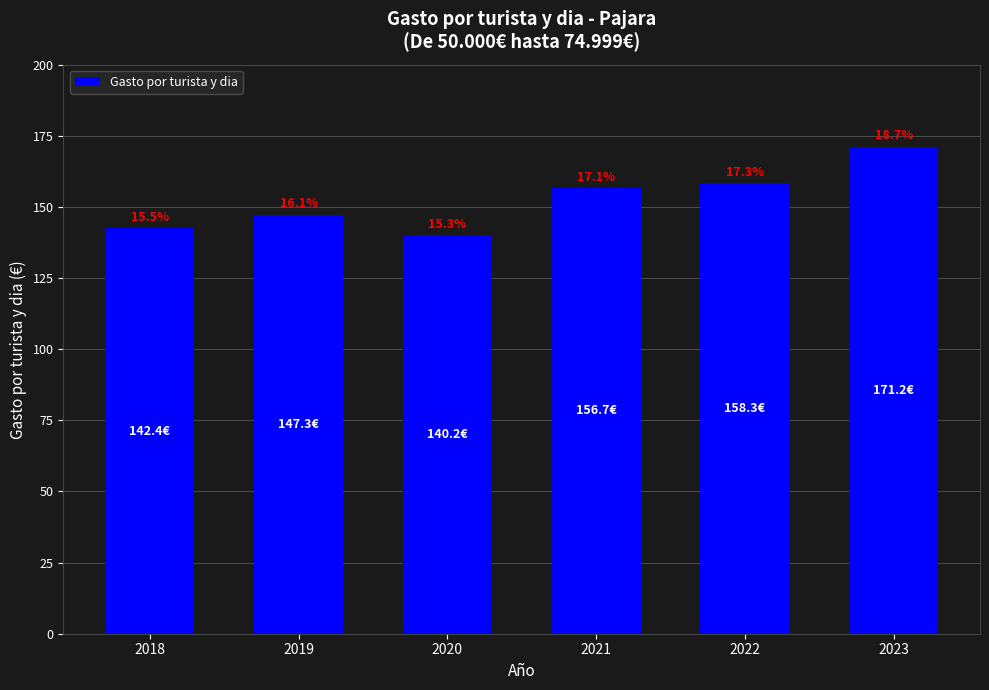

Reading left to right, what are all the values shown in this chart?

2018=142.4	2019=147.3	2020=140.2	2021=156.7	2022=158.3	2023=171.2